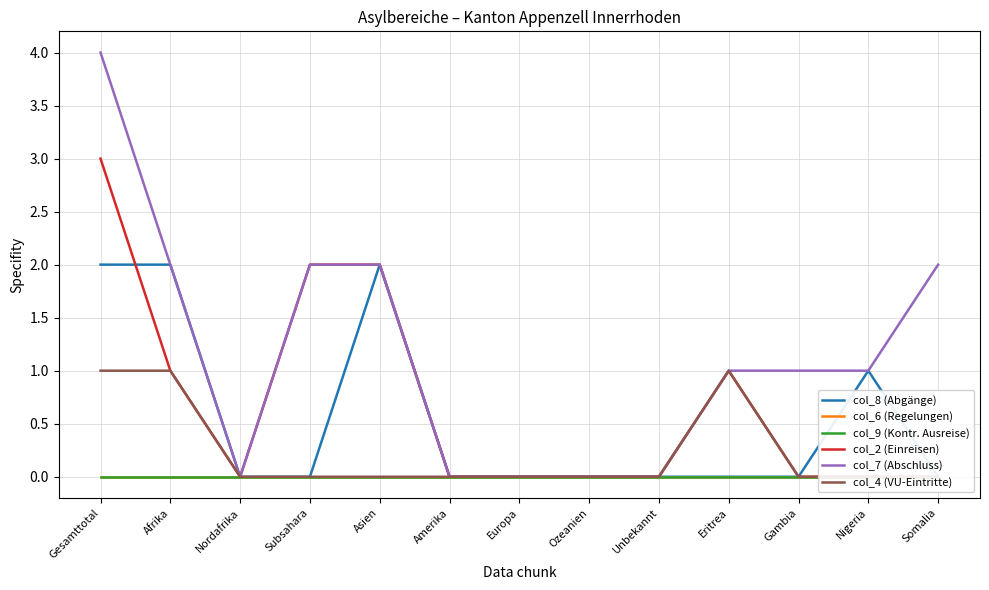

True or false: col_8 (Abgänge) and col_6 (Regelungen) cross at least once.

False